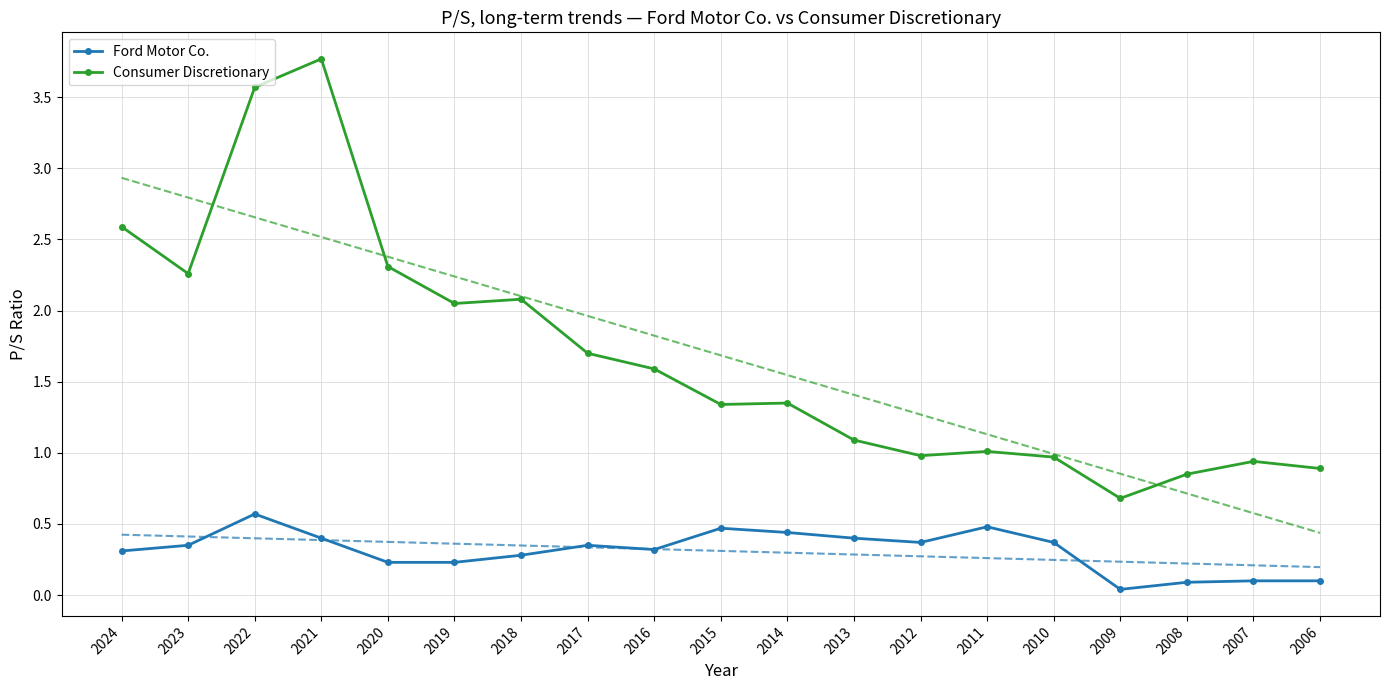

What is the difference between the maximum and minimum values in the Ford Motor Co. series?

0.5